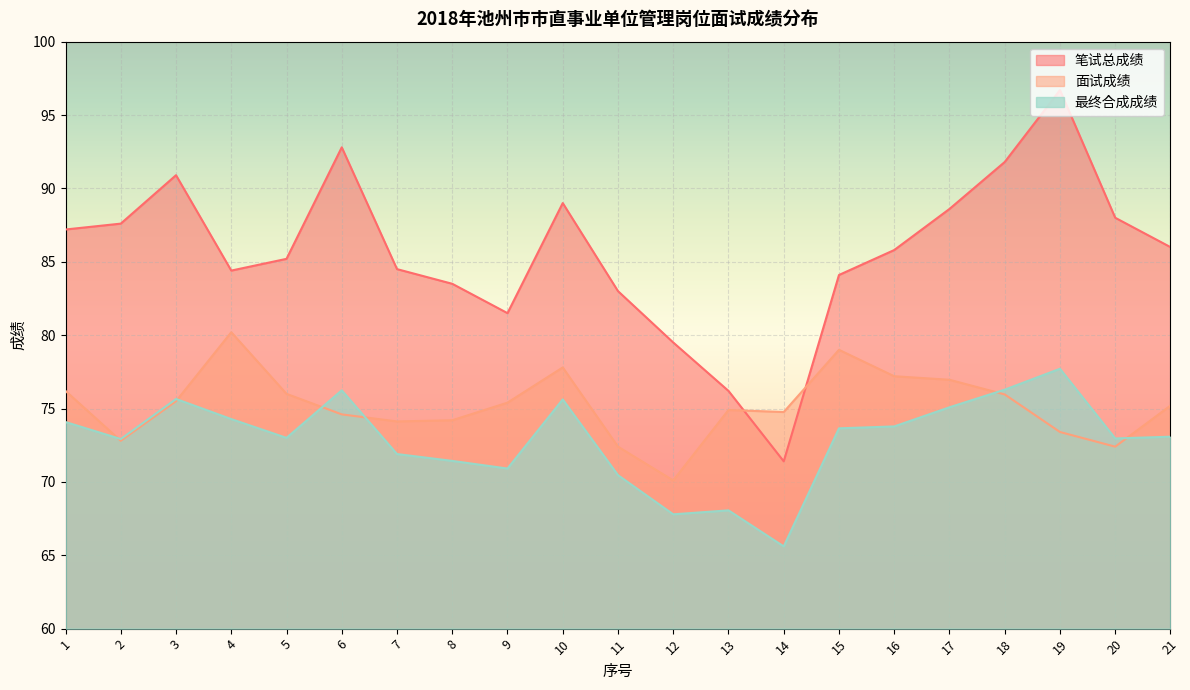

Where is 笔试总成绩 nearest to the value 84?

15